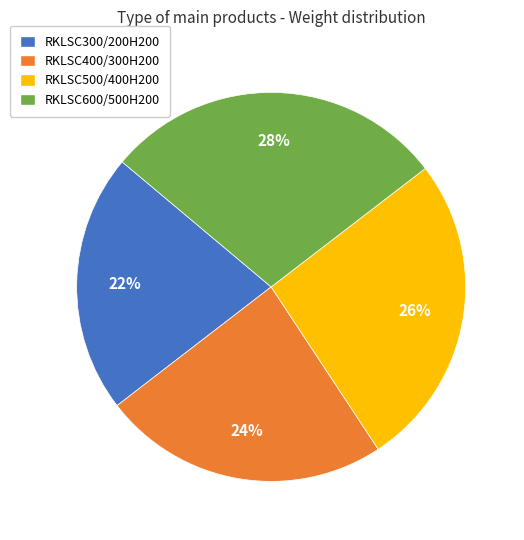

Which category has the biggest portion of the pie?

RKLSC600/500H200